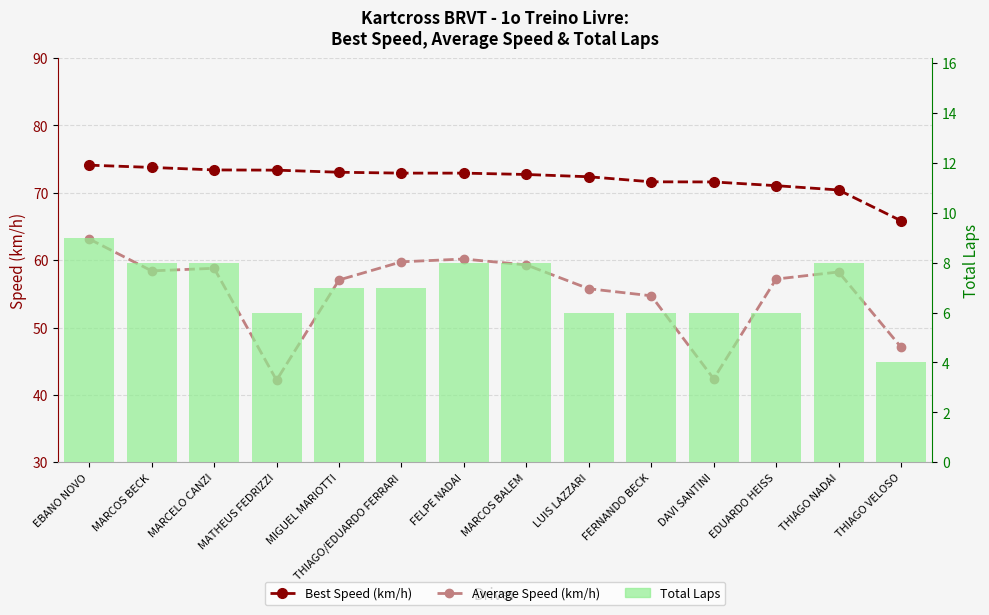

What is the value of the Best Speed (km/h) bar at the 3rd from the left?

73.4